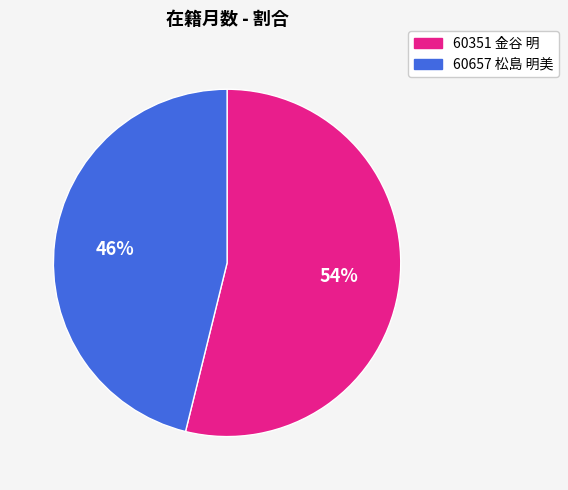

How many segments does this pie chart have?

2